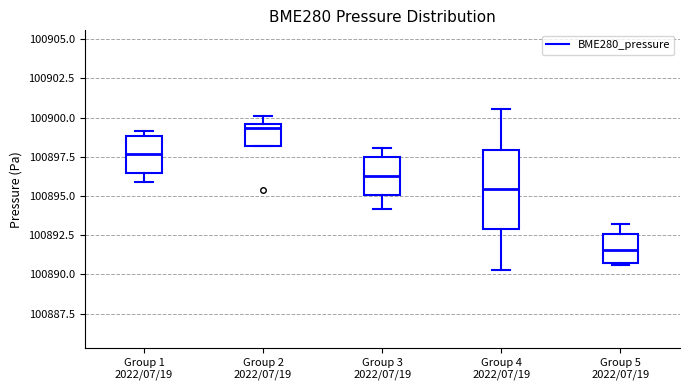

Reading left to right, read every box against the y-axis: the position of its median line, the range the box covers, and the ends of its whiskers. The values are not printed on the chart, so give them approximately, as read against the axis.

Group 1 2022/07/19: median 100897.5, box 100896.5 to 100899.0, whiskers 100896.0 to 100899.0 (just above the box's upper edge)
Group 2 2022/07/19: median 100899.5 (just below the box's upper edge), box 100898.0 to 100899.5, whiskers 100898.0 to 100900.0
Group 3 2022/07/19: median 100896.5, box 100895.0 to 100897.5, whiskers 100894.0 to 100898.0
Group 4 2022/07/19: median 100895.5, box 100893.0 to 100898.0, whiskers 100890.5 to 100900.5
Group 5 2022/07/19: median 100891.5, box 100890.5 to 100892.5, whiskers 100890.5 to 100893.0